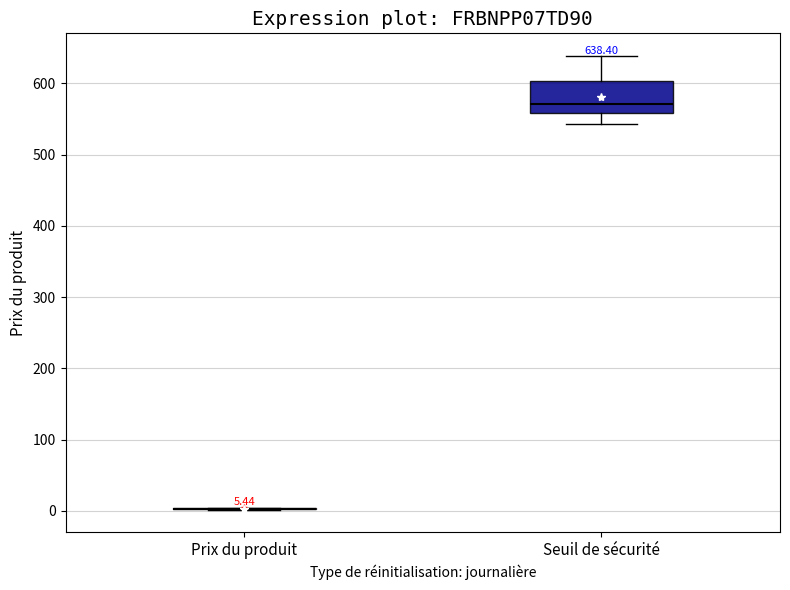

Comparing the boxes themselves (not the whiskers), which one is the tallest?

Seuil de sécurité